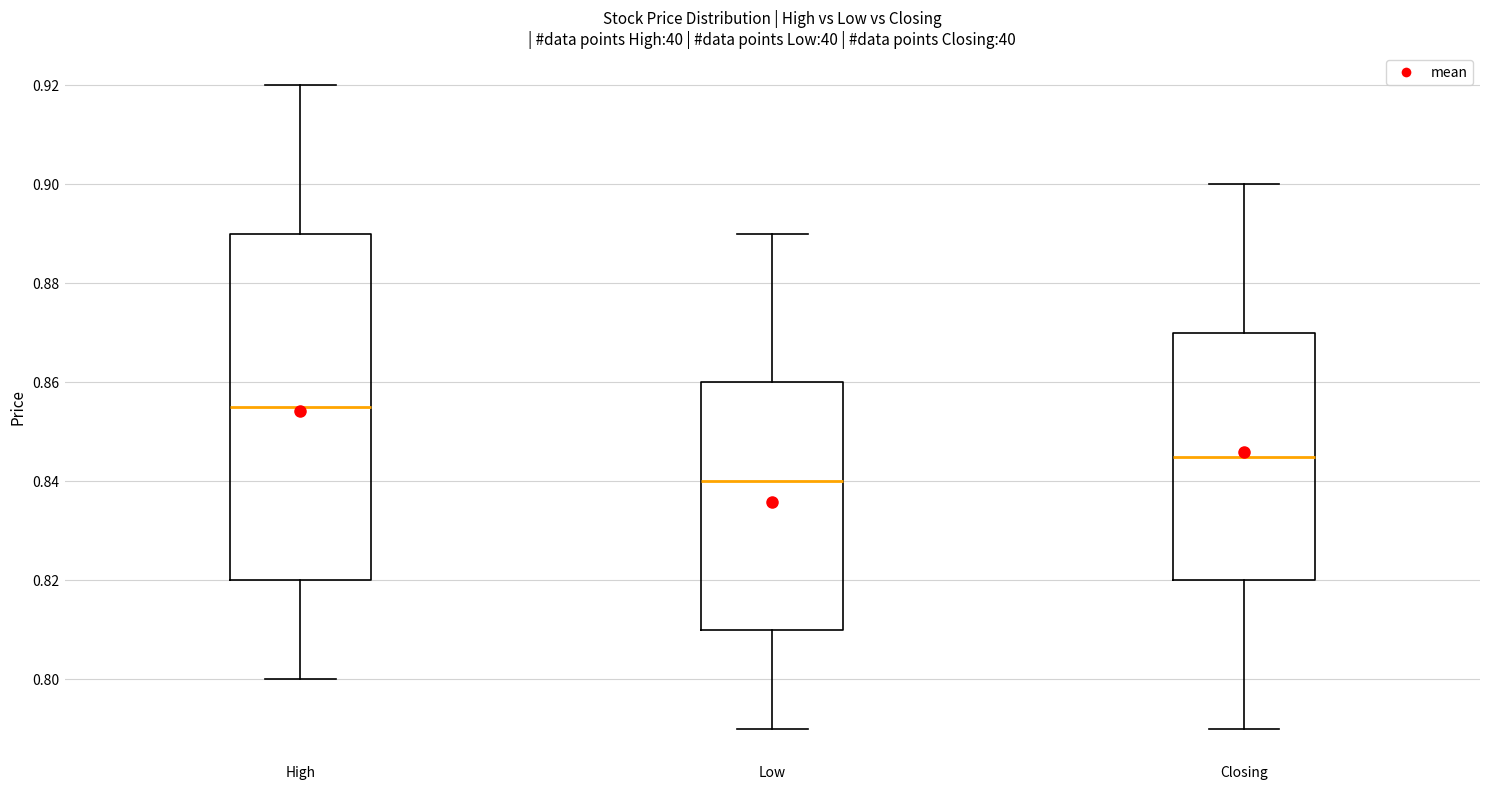

Reading left to right, transcribe this box plot: for each box, give where its median line is, the range the box spans, and where its two whiskers end, as read against the y-axis. The values are not printed on the chart, so give them approximately, as read against the axis.

High: median 0.856, box 0.820 to 0.890, whiskers 0.800 to 0.920
Low: median 0.840, box 0.810 to 0.860, whiskers 0.790 to 0.890
Closing: median 0.846, box 0.820 to 0.870, whiskers 0.790 to 0.900